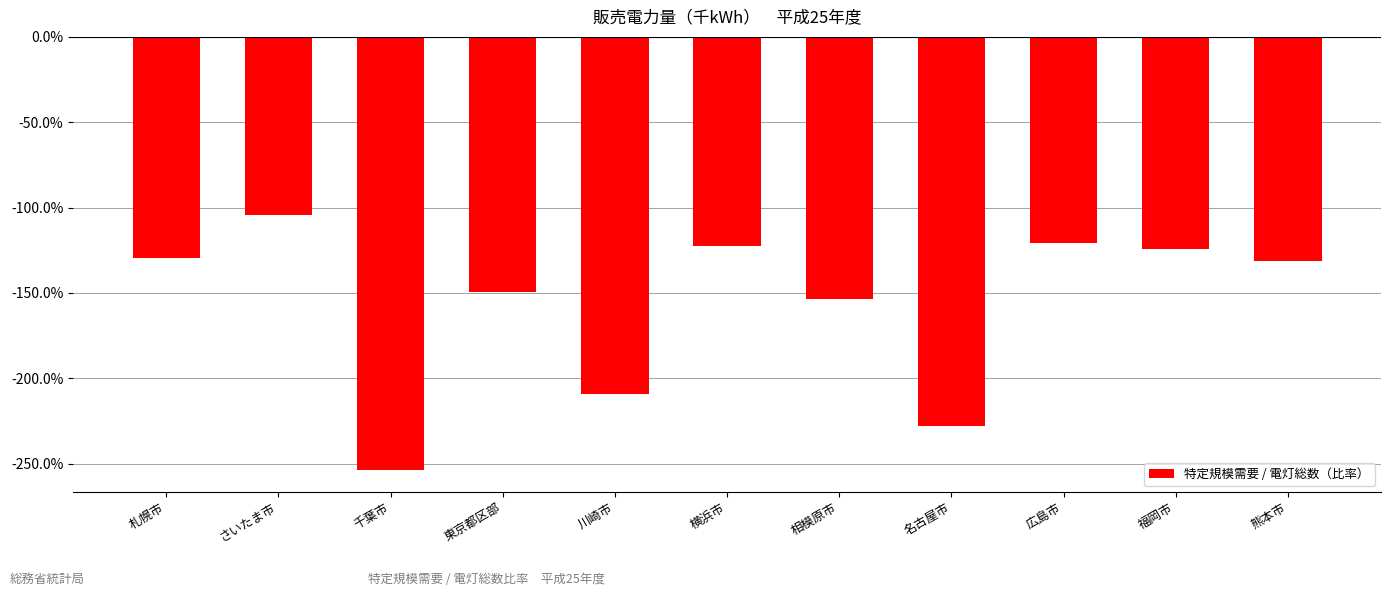

List the labels in order of value, smallest first.

千葉市, 名古屋市, 川崎市, 相模原市, 東京都区部, 熊本市, 札幌市, 福岡市, 横浜市, 広島市, さいたま市